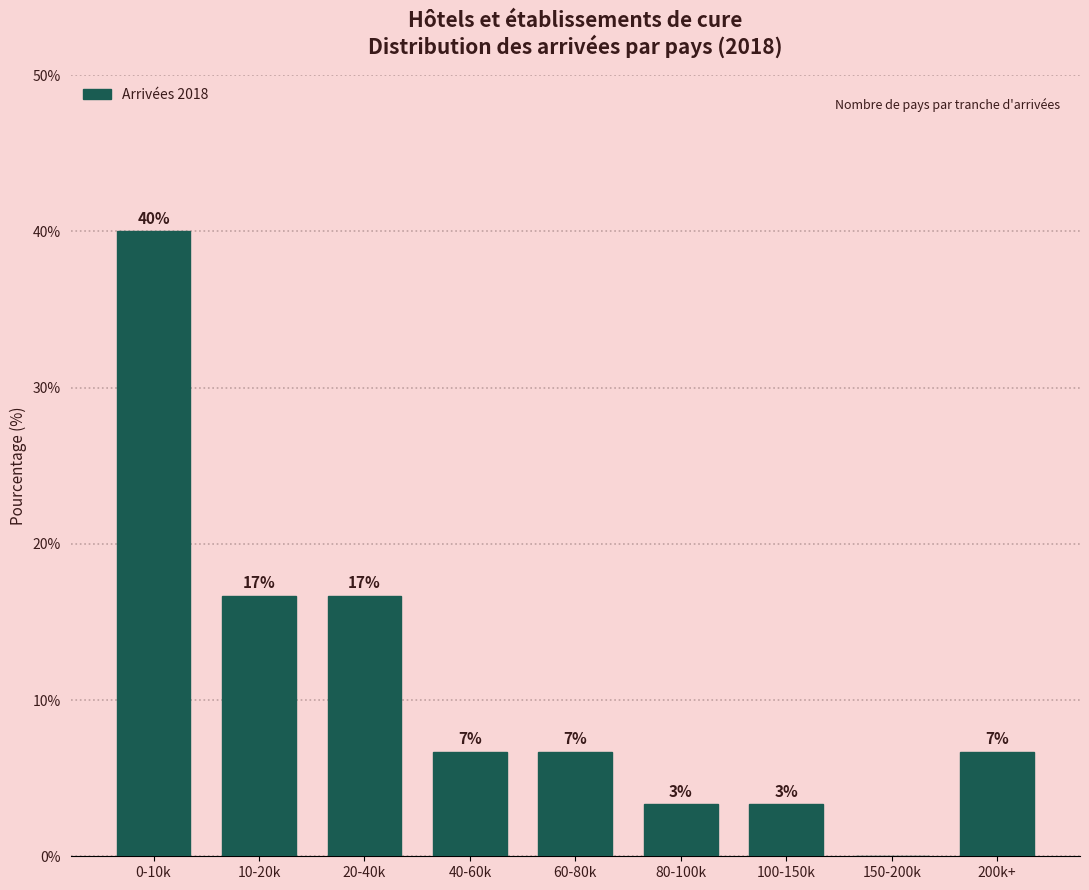

Are the bars horizontal?

No